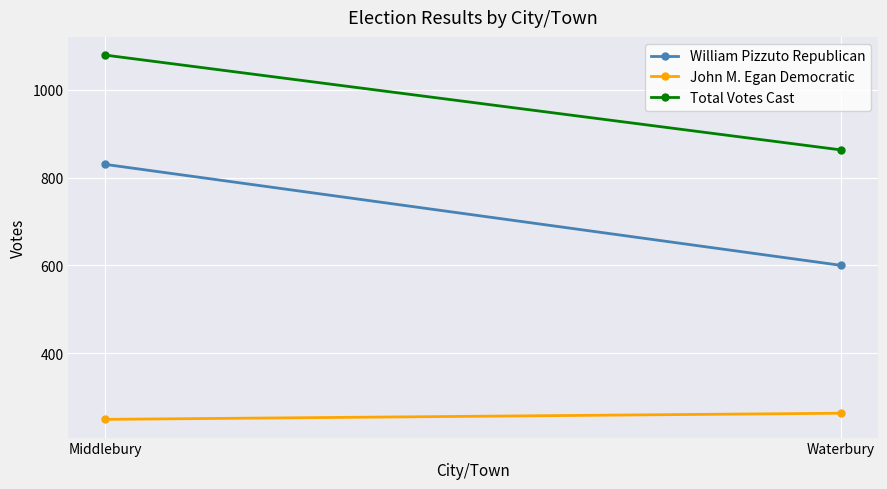

Reading left to right, extract all data points from this chart.

William Pizzuto Republican: Middlebury=830	Waterbury=600
John M. Egan Democratic: Middlebury=249	Waterbury=263
Total Votes Cast: Middlebury=1079	Waterbury=863